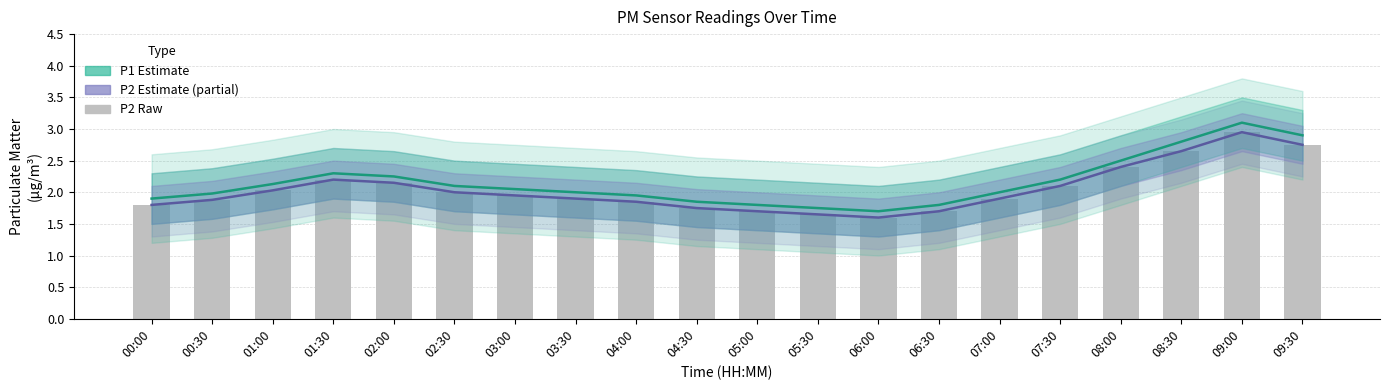

Is it true that P2 (Estimate partial) equals 3.9 at 09:30?

False